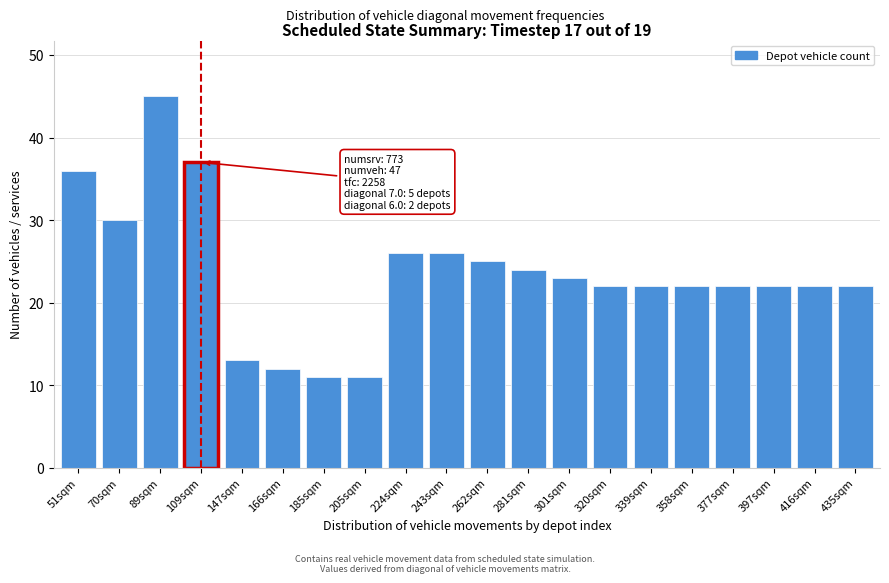

Reading right to left, list all the values displayed in this chart.

22	22	22	22	22	22	22	23	24	25	26	26	11	11	12	13	37	45	30	36